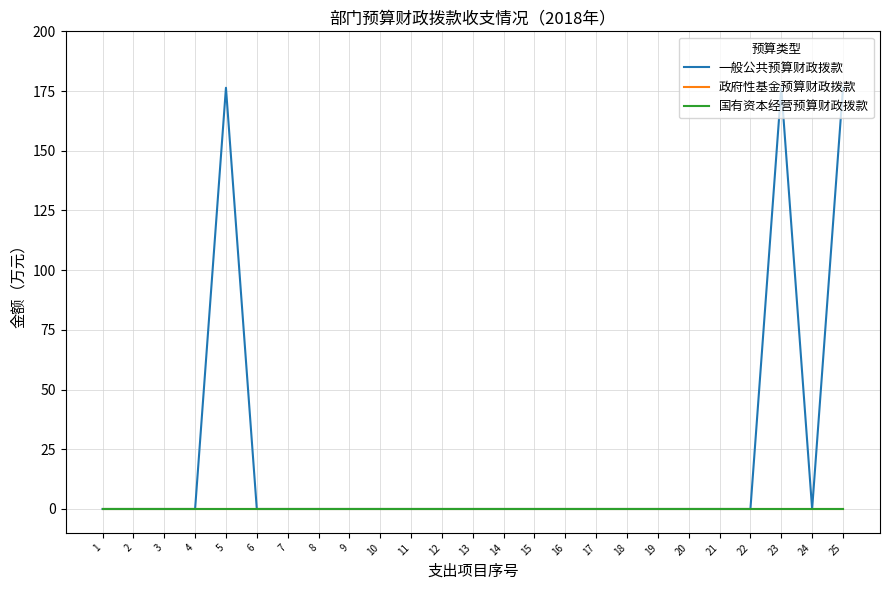

Reading left to right, extract all data points from this chart.

一般公共预算财政拨款: 0.0	0.0	0.0	0.0	176.4	0.0	0.0	0.0	0.0	0.0	0.0	0.0	0.0	0.0	0.0	0.0	0.0	0.0	0.0	0.0	0.0	0.0	176.4	0.0	176.4
政府性基金预算财政拨款: 0.0	0.0	0.0	0.0	0.0	0.0	0.0	0.0	0.0	0.0	0.0	0.0	0.0	0.0	0.0	0.0	0.0	0.0	0.0	0.0	0.0	0.0	0.0	0.0	0.0
国有资本经营预算财政拨款: 0.0	0.0	0.0	0.0	0.0	0.0	0.0	0.0	0.0	0.0	0.0	0.0	0.0	0.0	0.0	0.0	0.0	0.0	0.0	0.0	0.0	0.0	0.0	0.0	0.0